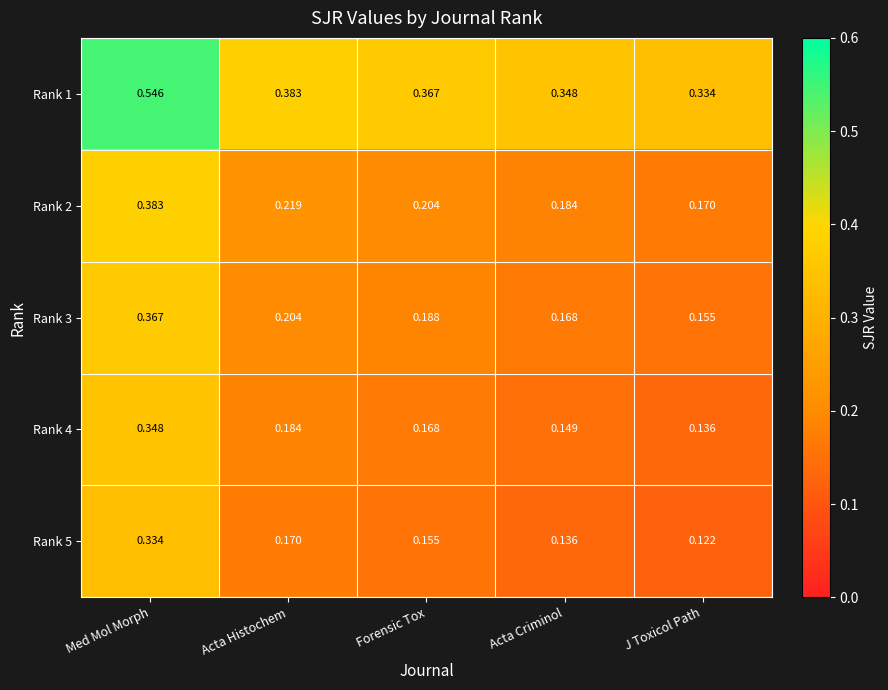

List the labels in order of Rank 2 value, smallest first.

J Toxicol Path, Acta Criminol, Forensic Tox, Acta Histochem, Med Mol Morph